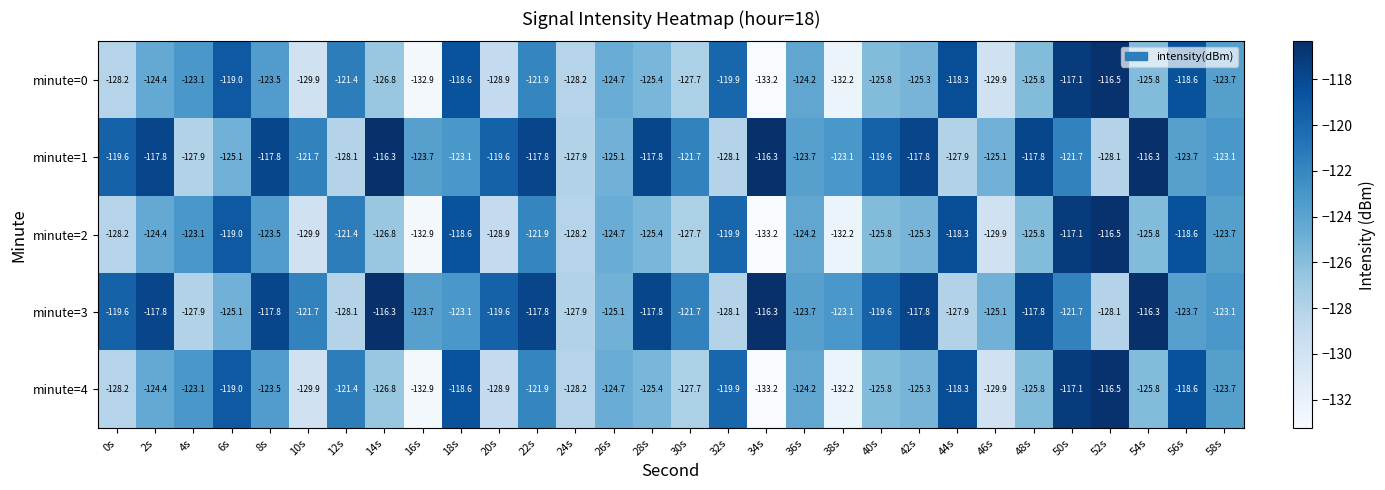

Where does the minute=1 series first go above -121?

0s